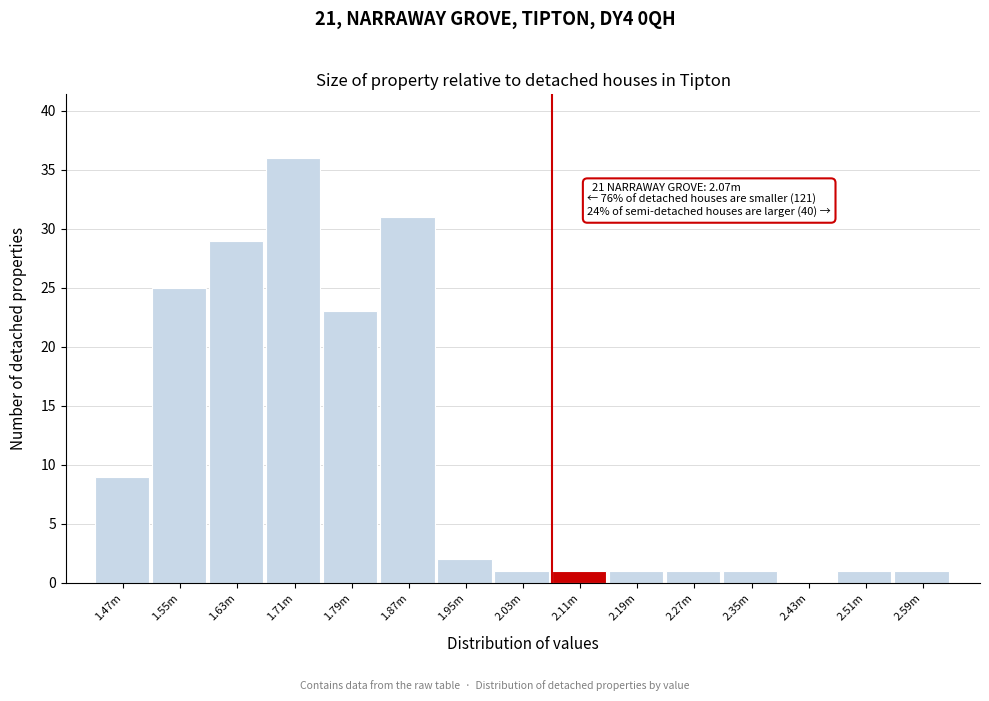

Reading left to right, transcribe all the data shown in this chart.

1.47m=9	1.55m=25	1.63m=29	1.71m=36	1.79m=23	1.87m=31	1.95m=2	2.03m=1	2.11m=1	2.19m=1	2.27m=1	2.35m=1	2.43m=0	2.51m=1	2.59m=1